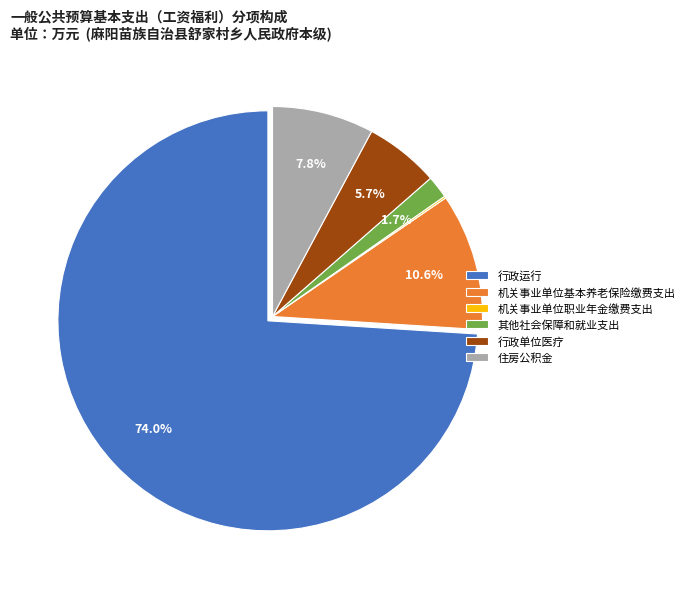

Between 其他社会保障和就业支出 and 住房公积金, which is larger?

住房公积金